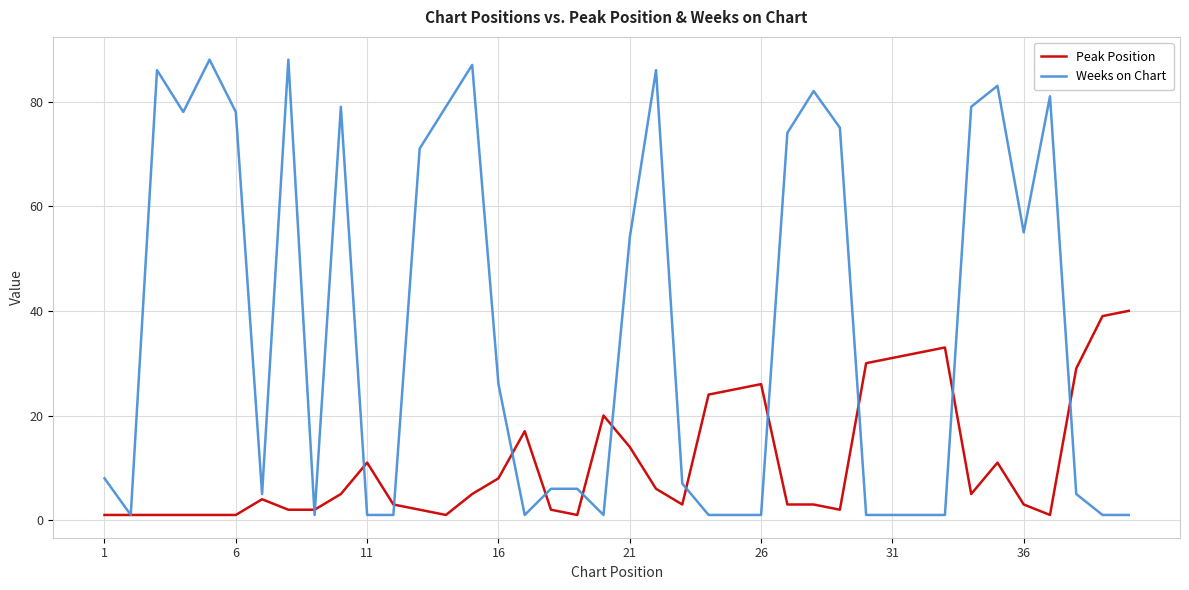

How many values in the Weeks on Chart series are below 8?

20